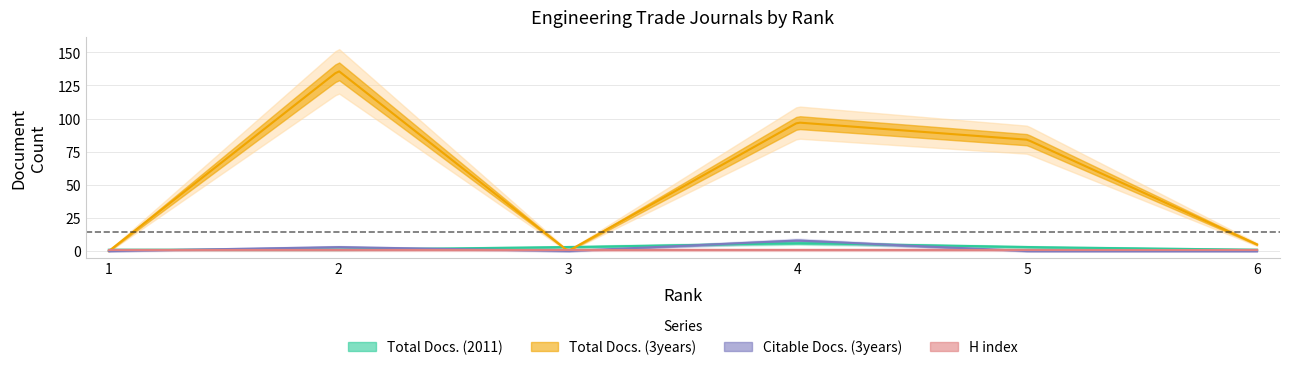

At which category is the sum across all series the highest?

2